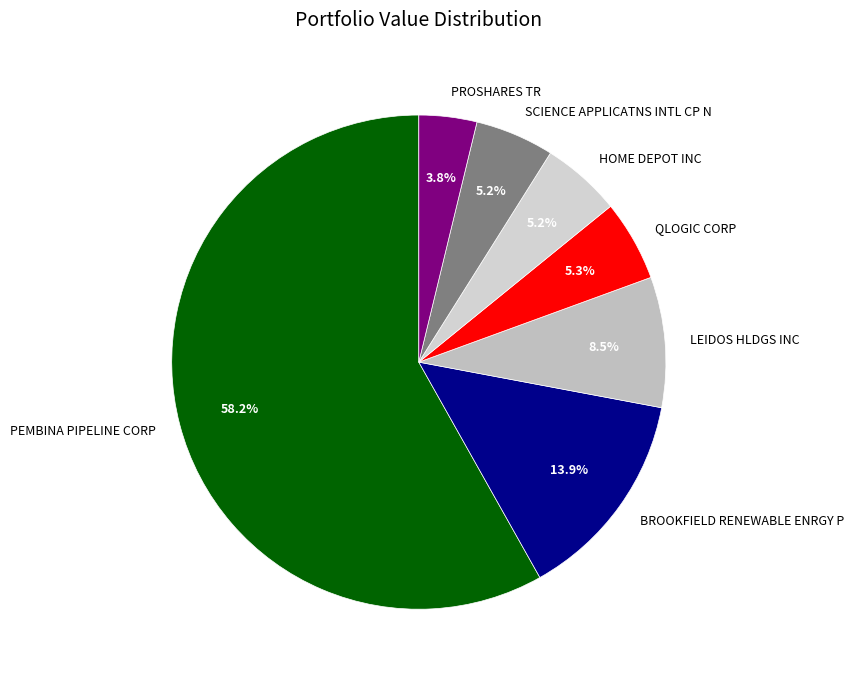

To the nearest percent, what is the combined percentage of HOME DEPOT INC and BROOKFIELD RENEWABLE ENRGY P?

19%